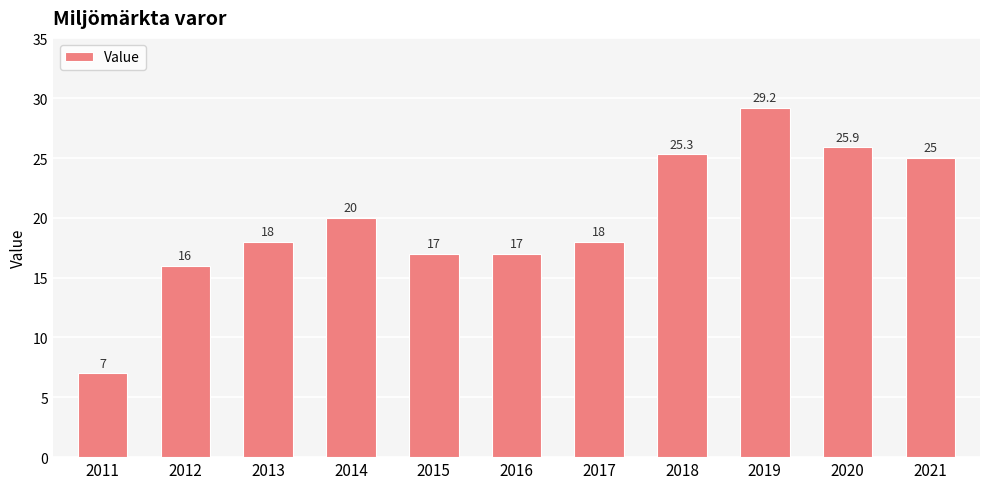

What is the approximate value at 2017?

18.0